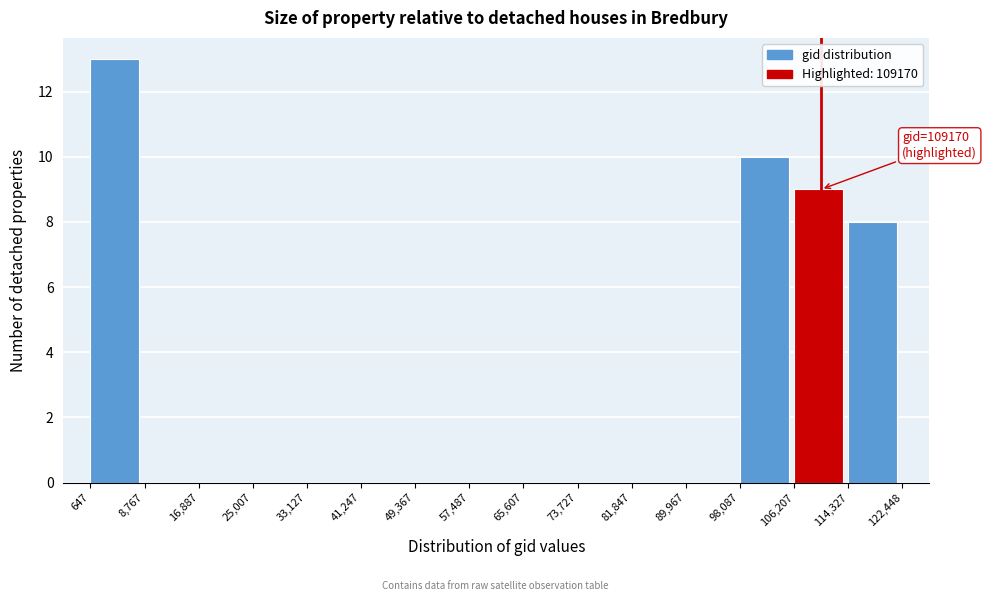

Which range on the x-axis has the tallest bar?

647 to 8,767